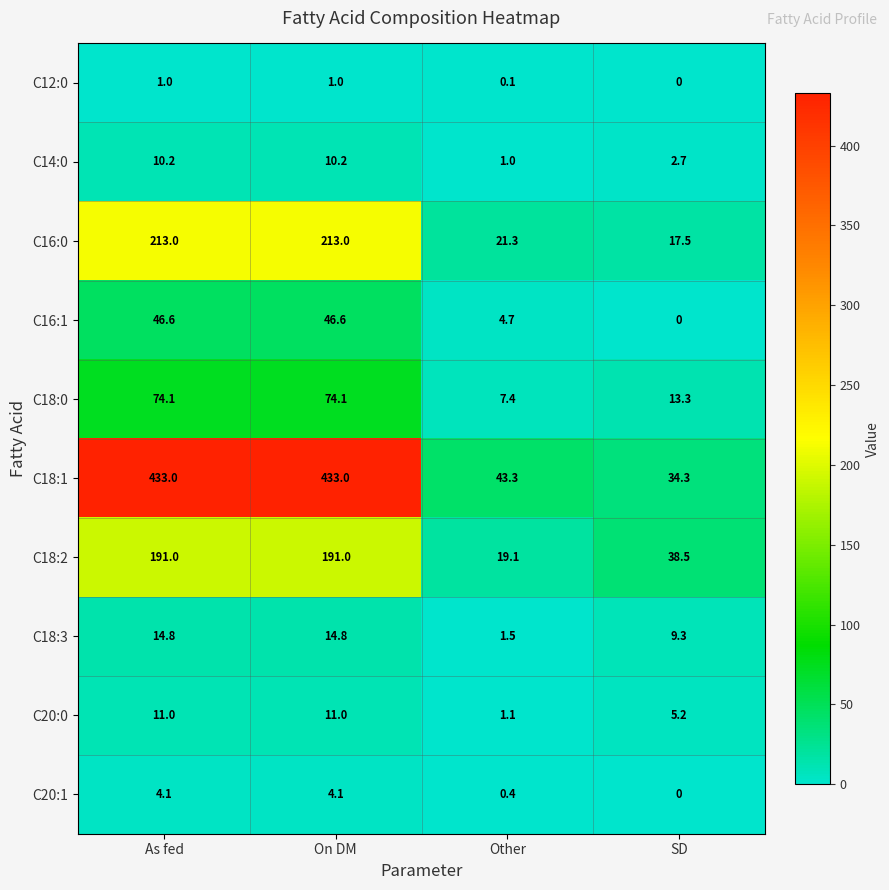

Which series changed the most between On DM and SD?

C18:1